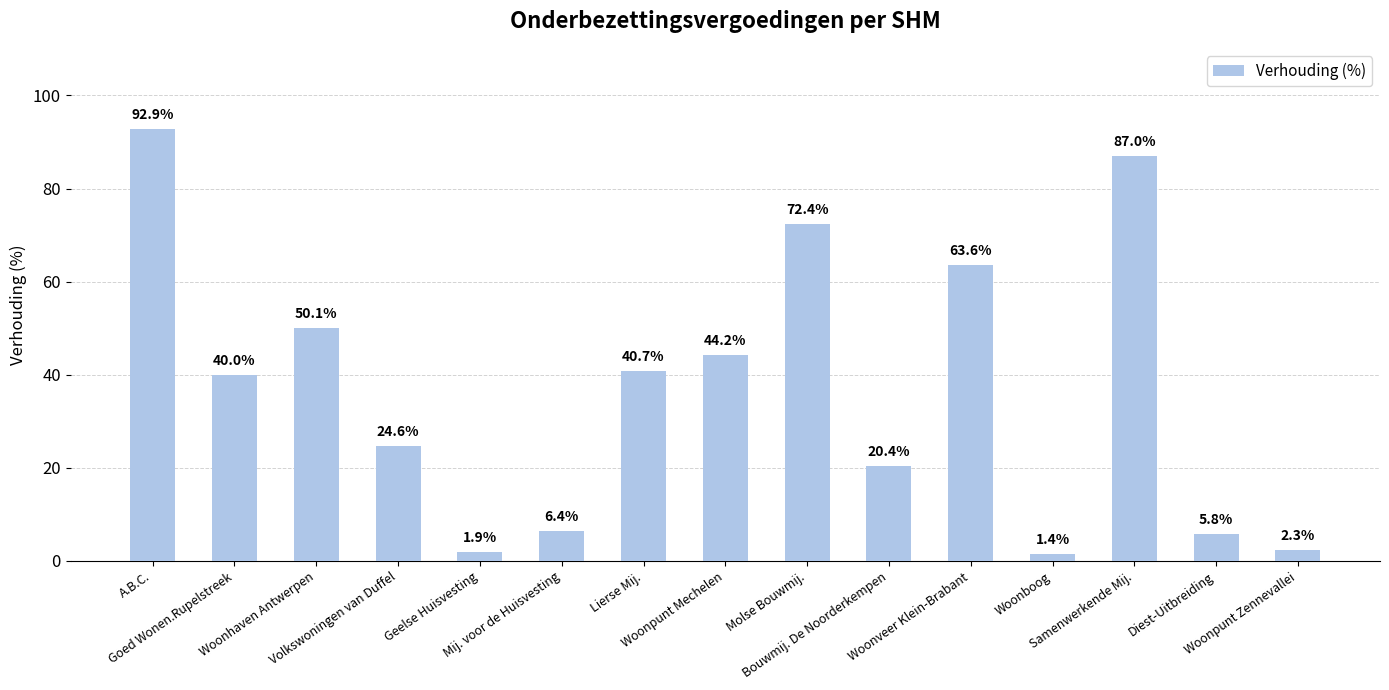

What is the maximum value shown in the chart?

92.9